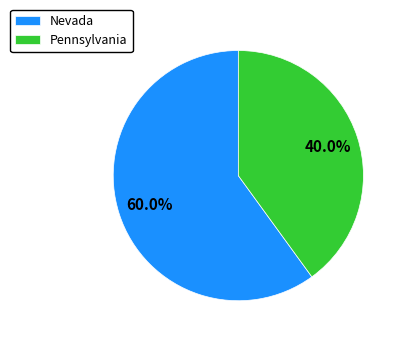

Rank the categories by value from lowest to highest.

Pennsylvania, Nevada